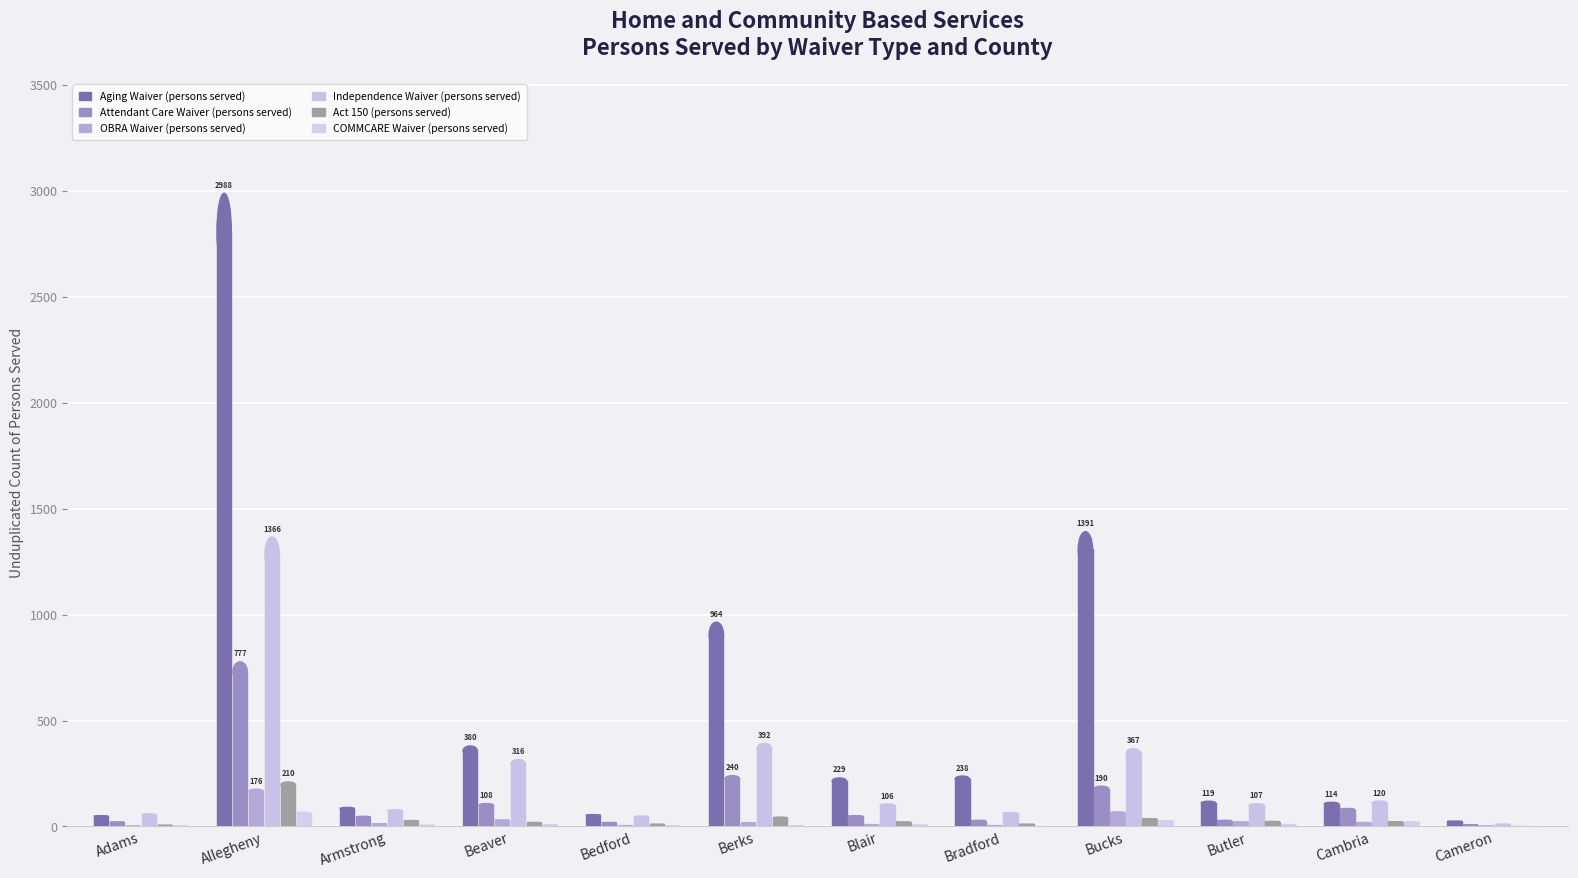

What is the label of the 7th bar from the right?

Berks